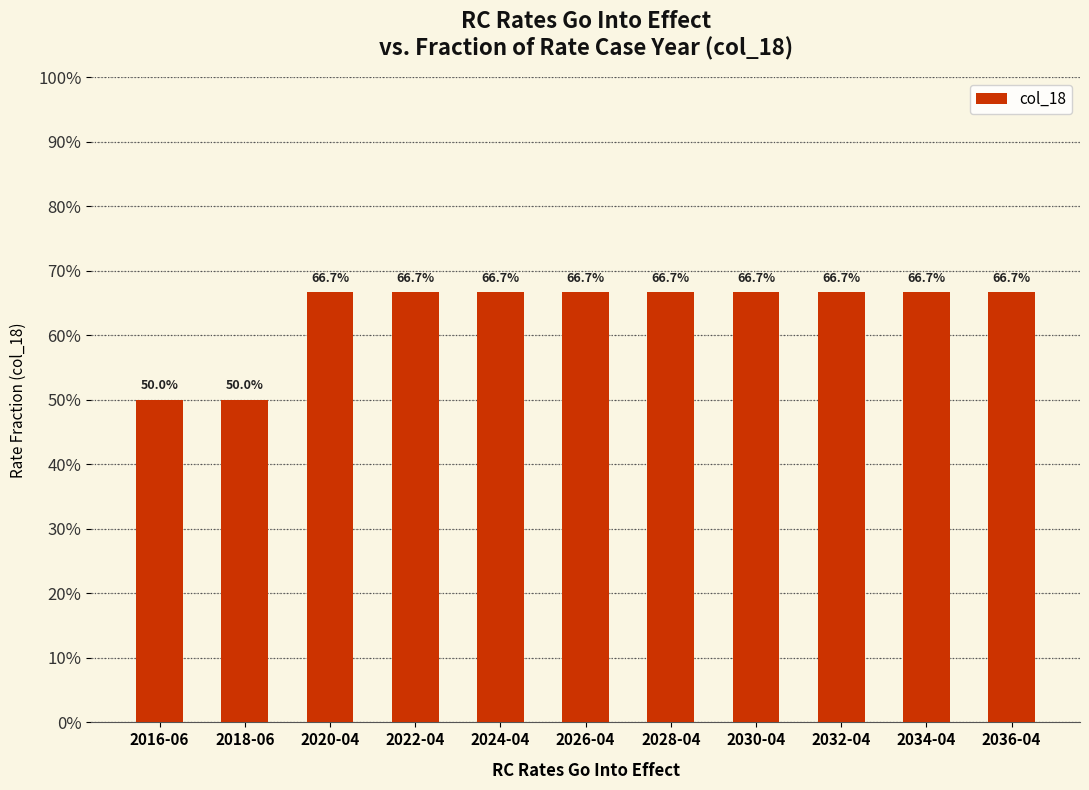

What is the greatest value displayed?

0.7